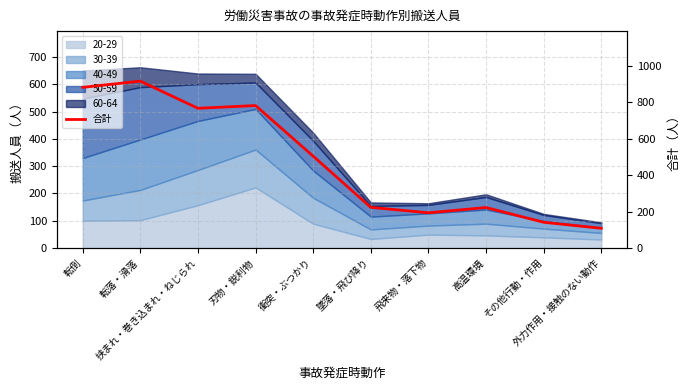

Which has a higher value, 墜落・飛び降り or 高温環境?

墜落・飛び降り